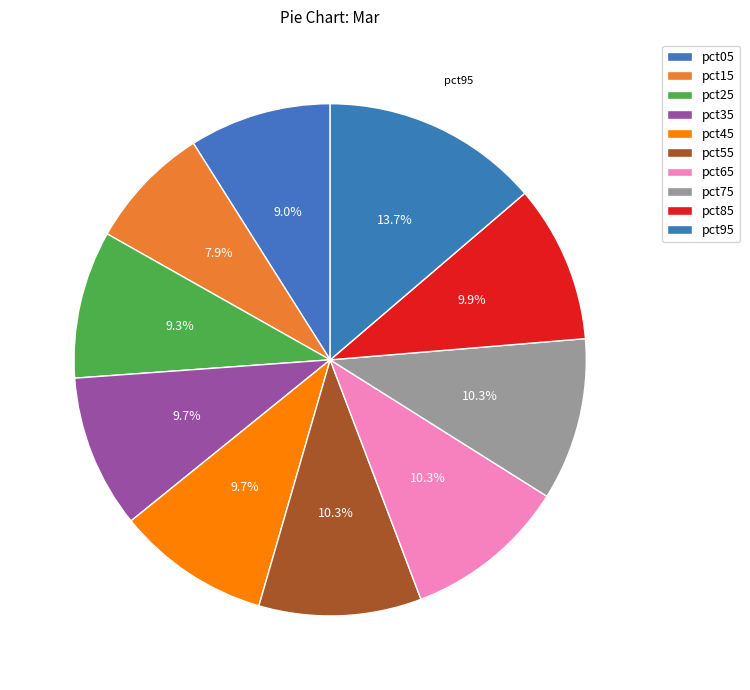

What is the smallest slice in the pie chart?

pct15